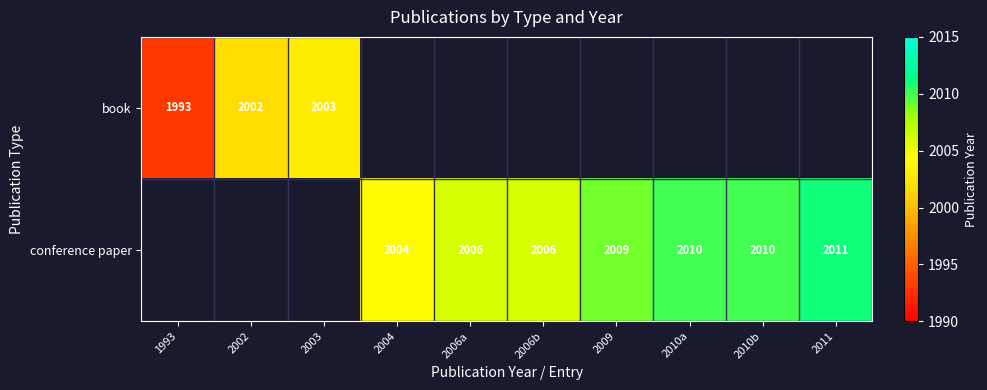

The conference paper series shows 776 at 2004. True or false?

False